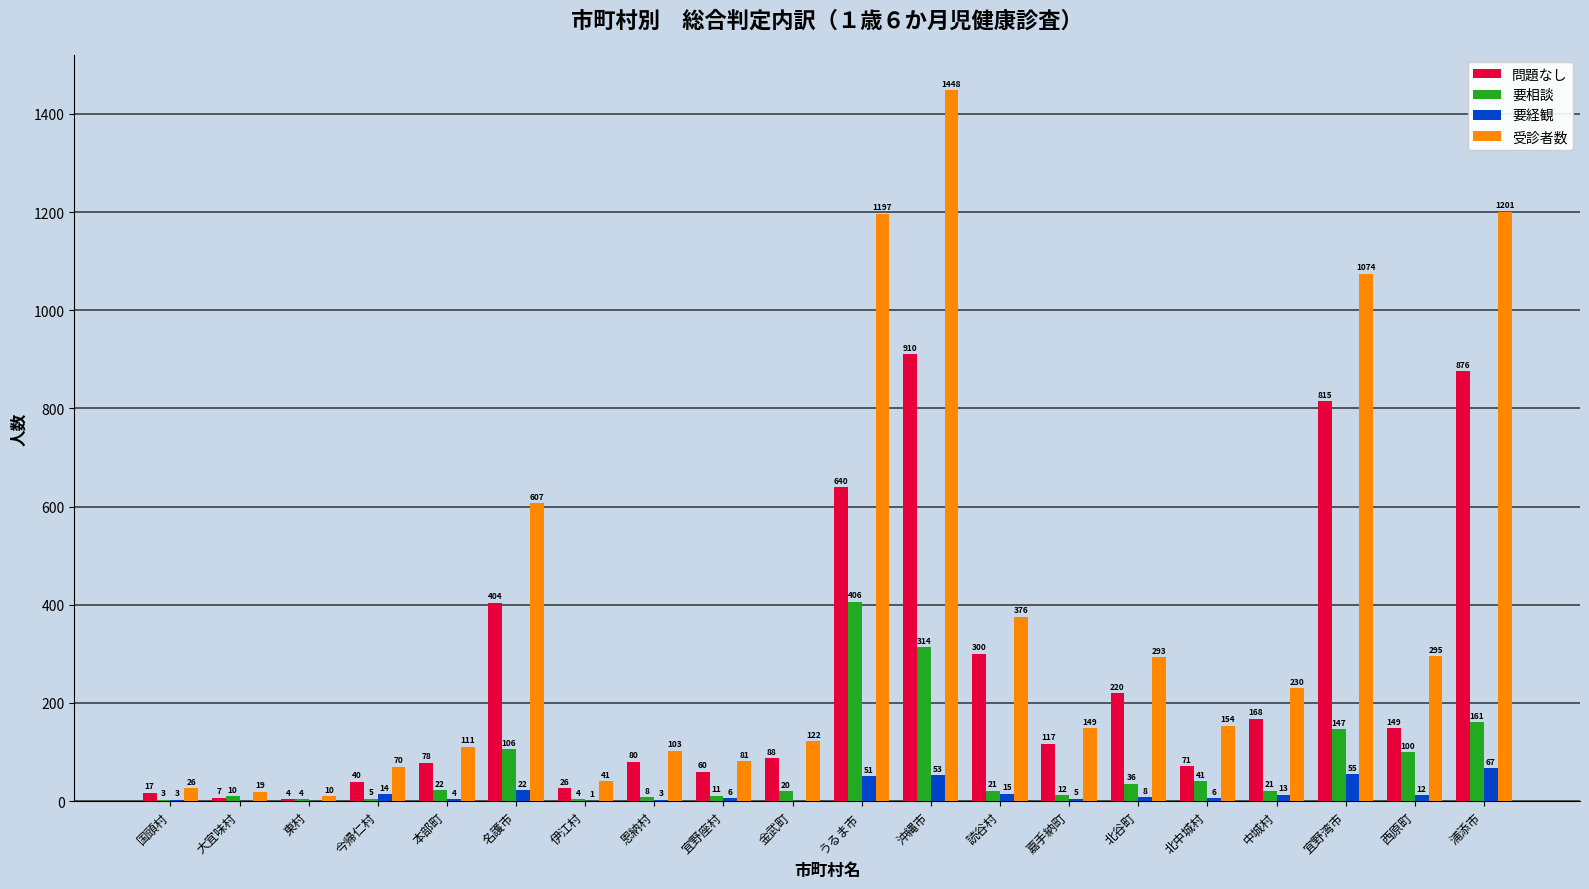

What is the highest value of the 受診者数 series?

1448